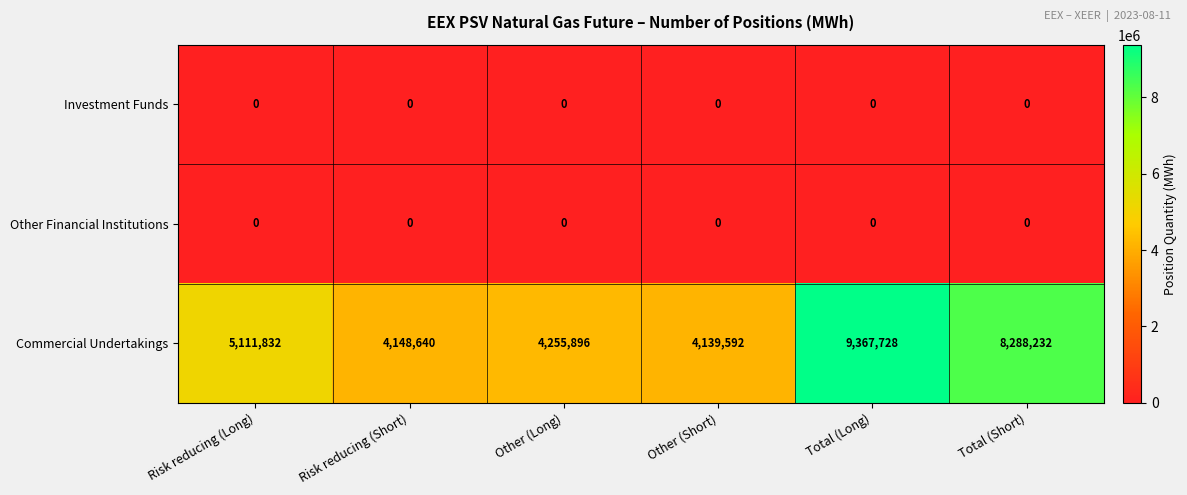

The value of Commercial Undertakings at Total (Long) is 9367728. True or false?

True